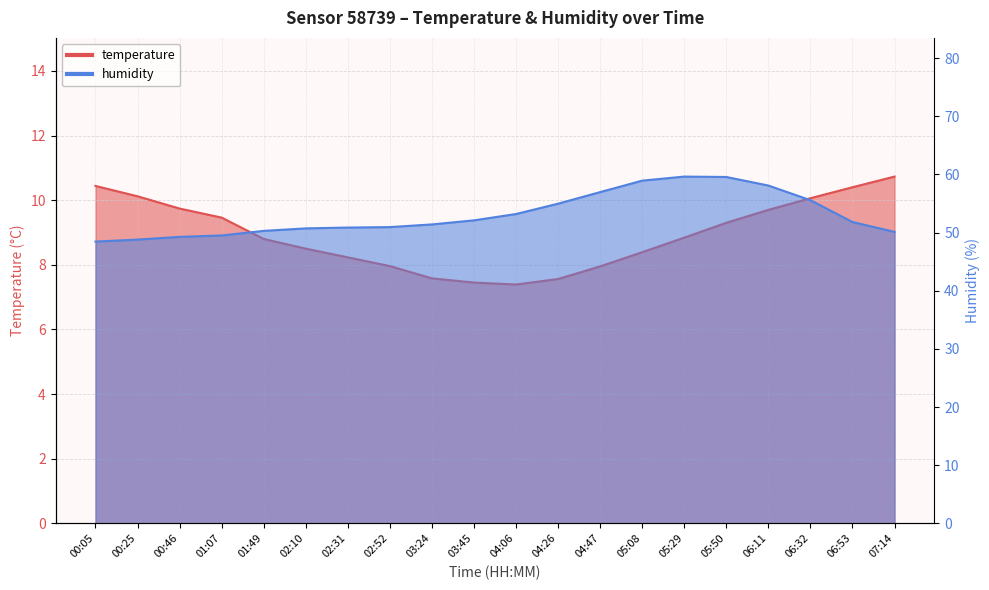

True or false: humidity has more than 2 points higher than both neighbors.

False